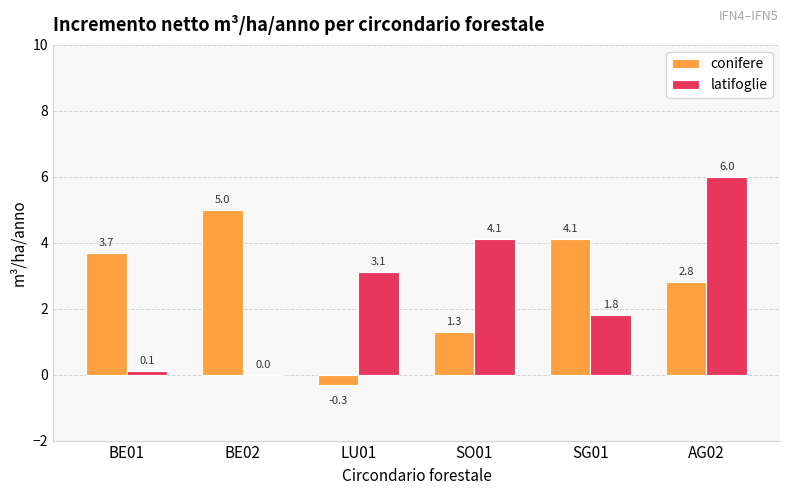

What is the greatest value displayed?

6.0